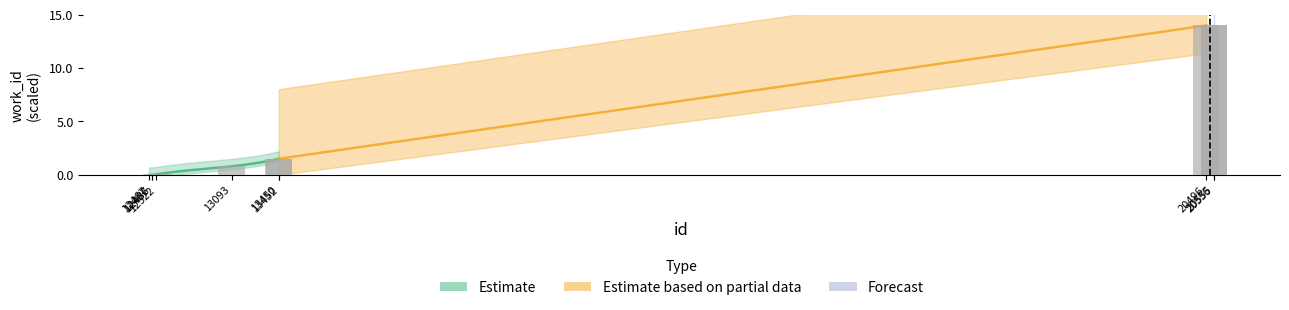

Rank the categories by value from highest to lowest.

20555, 20556, 20496, 13452, 13450, 13093, 12522, 12467, 12486, 12487